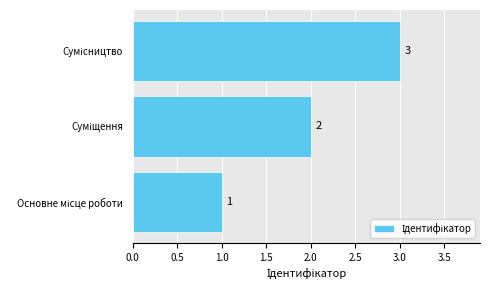

How many data points are less than 2?

1